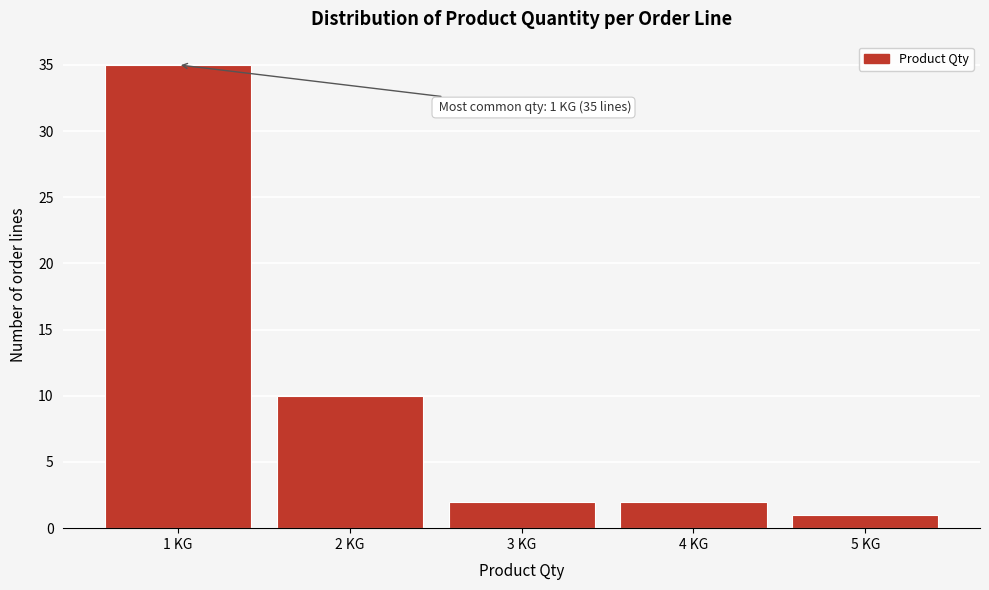

Which range on the x-axis has the tallest bar?

0.5 to 1.5